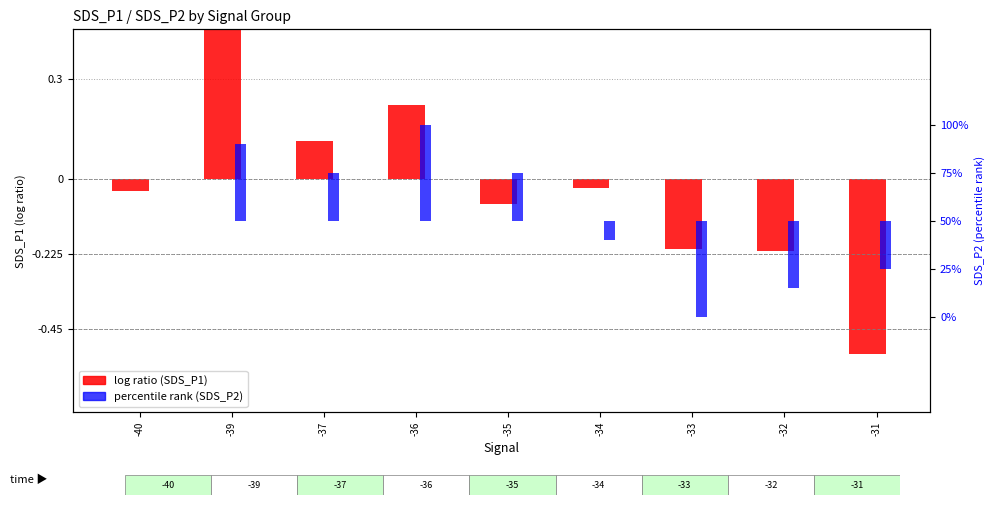

What is the difference between the percentile rank (SDS_P2) values at -34 and -31?

15.0